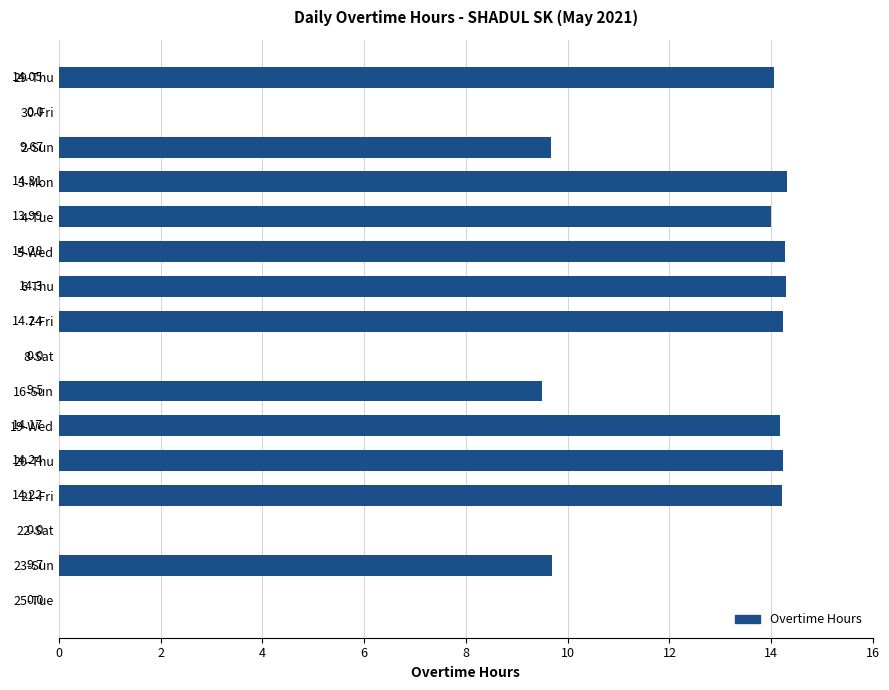

What is the sum of all values?

156.7